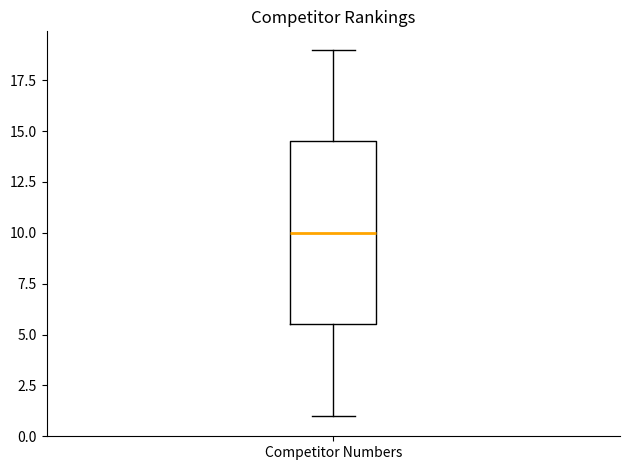

Read this box plot against the y-axis: the position of the median line, the range covered by the box, and the ends of both whiskers. The values are not printed on the chart, so give them approximately, as read against the axis.

median 10.0, box 5.5 to 14.5, whiskers 1.0 to 19.0